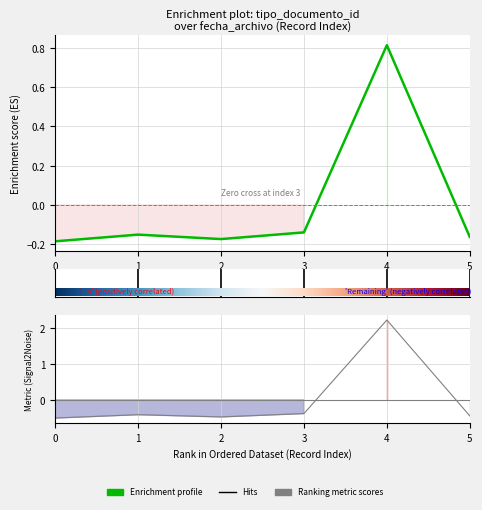

How many interior local peaks (higher than both neighbors) does the data have?

2